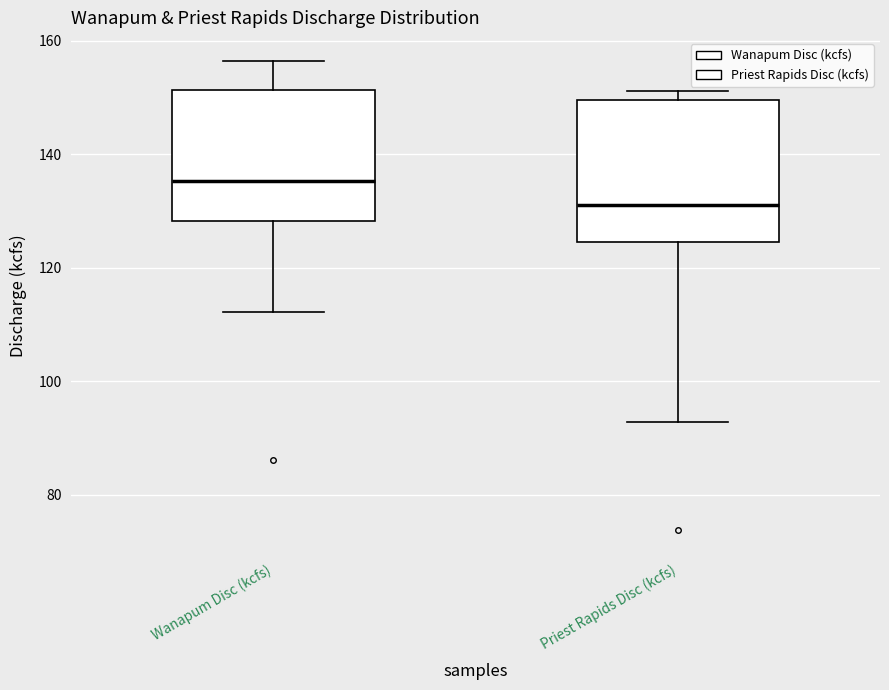

Where is the lower edge of the box for Wanapum Disc (kcfs) on the y-axis? The values are not printed on the chart, so give them approximately, as read against the axis.

128